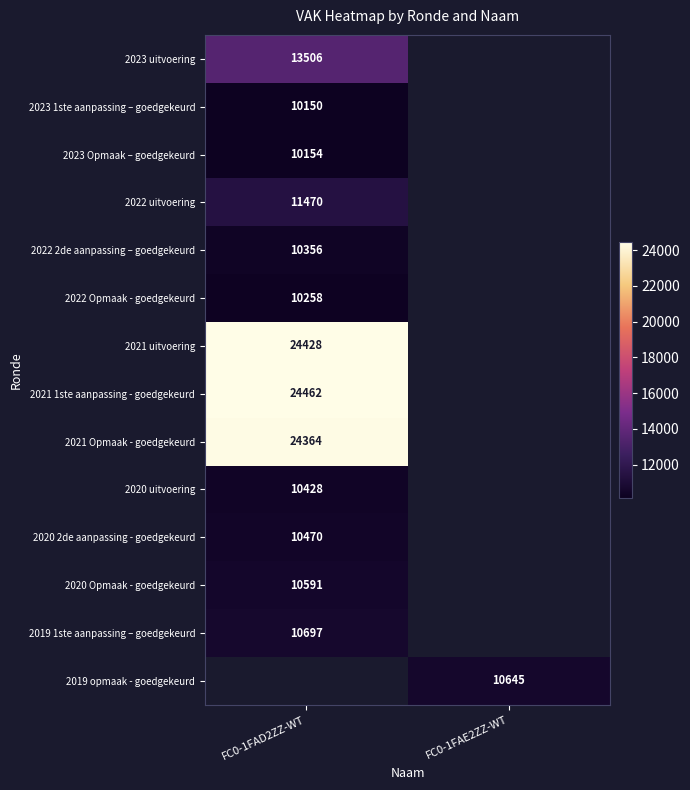

The 2019 1ste aanpassing – goedgekeurd series shows 15525.1 at FC0-1FAD2ZZ-WT. True or false?

False